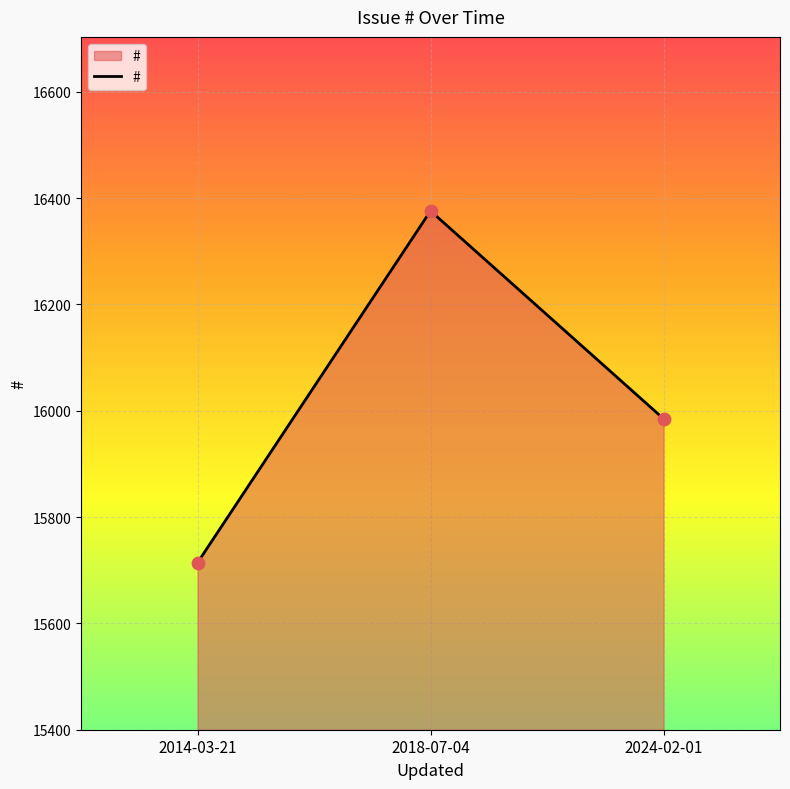

What is the ratio of the value at 2018-07-04 to the value at 2024-02-01?

1.0